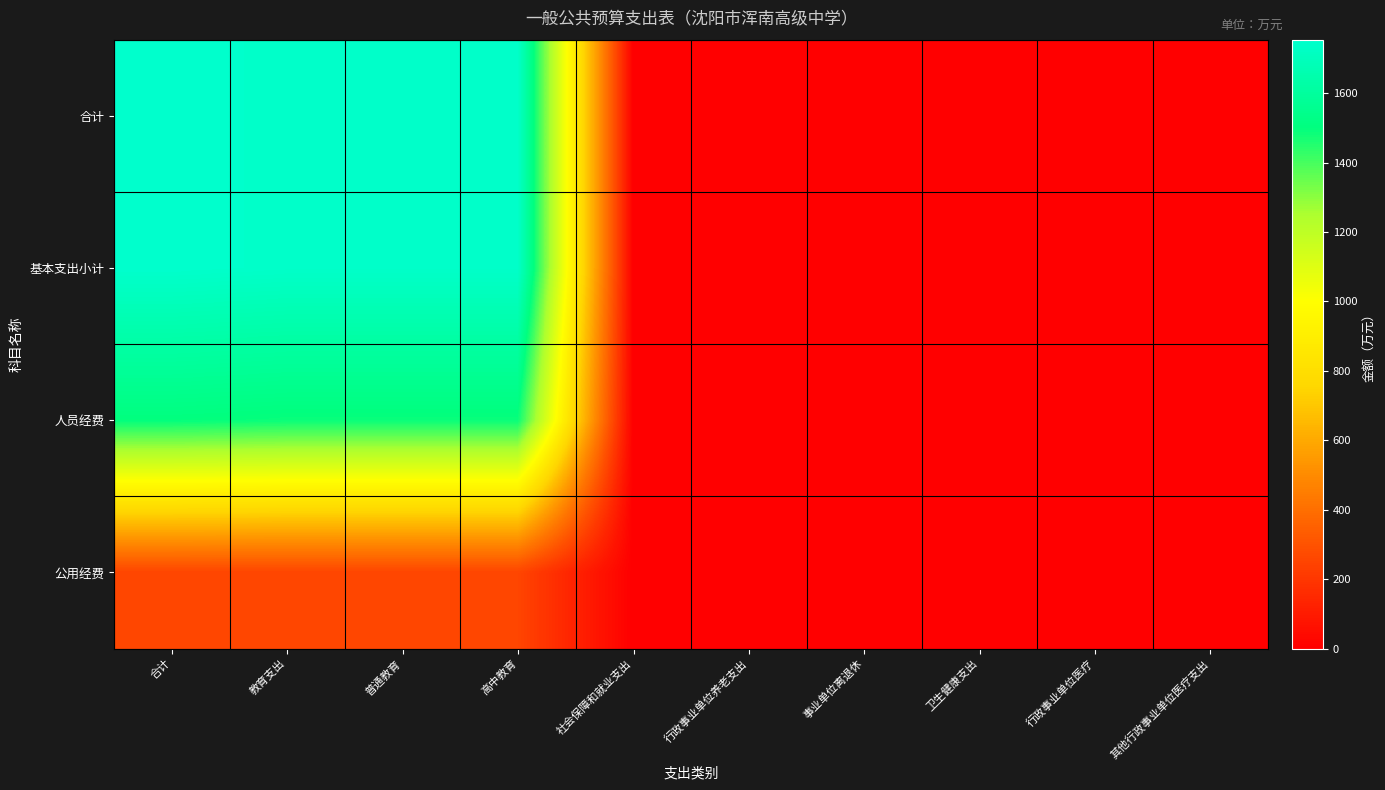

Reading left to right, list all the values displayed in this chart.

合计: 合计=1754.3	教育支出=1743.4	普通教育=1743.4	高中教育=1743.4	社会保障和就业支出=5.8	行政事业单位养老支出=5.8	事业单位离退休=5.8	卫生健康支出=5.0	行政事业单位医疗=5.0	其他行政事业单位医疗支出=5.0
基本支出小计: 合计=1754.3	教育支出=1743.4	普通教育=1743.4	高中教育=1743.4	社会保障和就业支出=5.8	行政事业单位养老支出=5.8	事业单位离退休=5.8	卫生健康支出=5.0	行政事业单位医疗=5.0	其他行政事业单位医疗支出=5.0
人员经费: 合计=1499.6	教育支出=1489.3	普通教育=1489.3	高中教育=1489.3	社会保障和就业支出=5.2	行政事业单位养老支出=5.2	事业单位离退休=5.2	卫生健康支出=5.0	行政事业单位医疗=5.0	其他行政事业单位医疗支出=5.0
公用经费: 合计=254.7	教育支出=254.1	普通教育=254.1	高中教育=254.1	社会保障和就业支出=0.6	行政事业单位养老支出=0.6	事业单位离退休=0.6	卫生健康支出=0.0	行政事业单位医疗=0.0	其他行政事业单位医疗支出=0.0